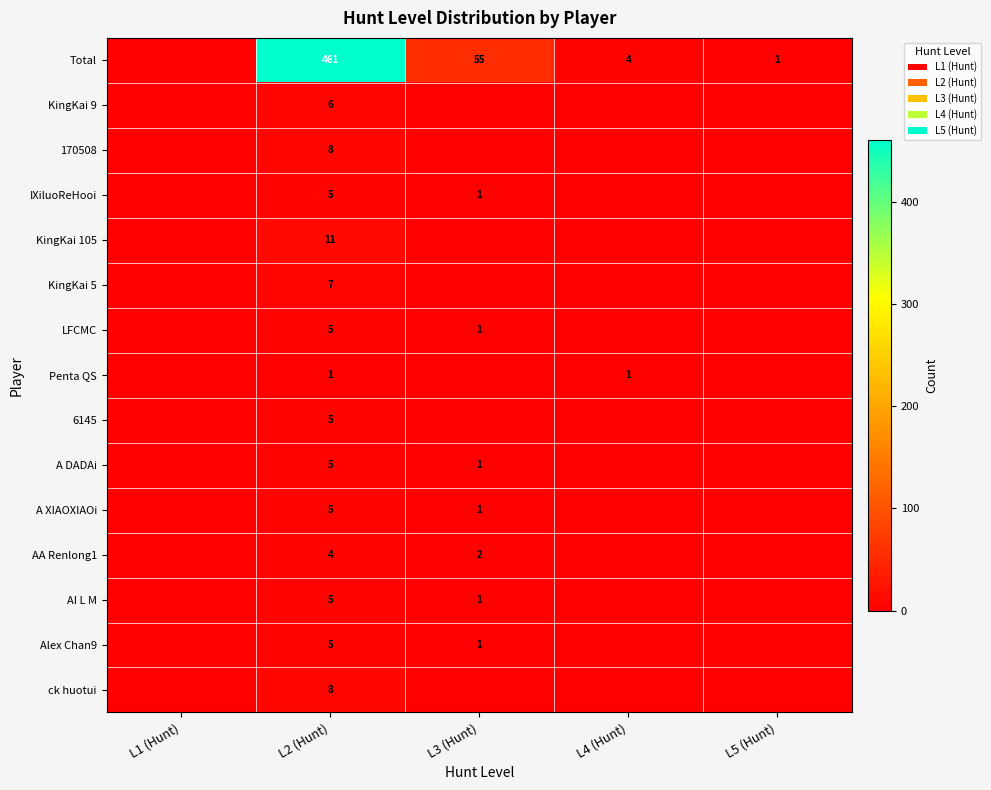

The A XIAOXIAOi series shows 1 at L3 (Hunt). True or false?

True